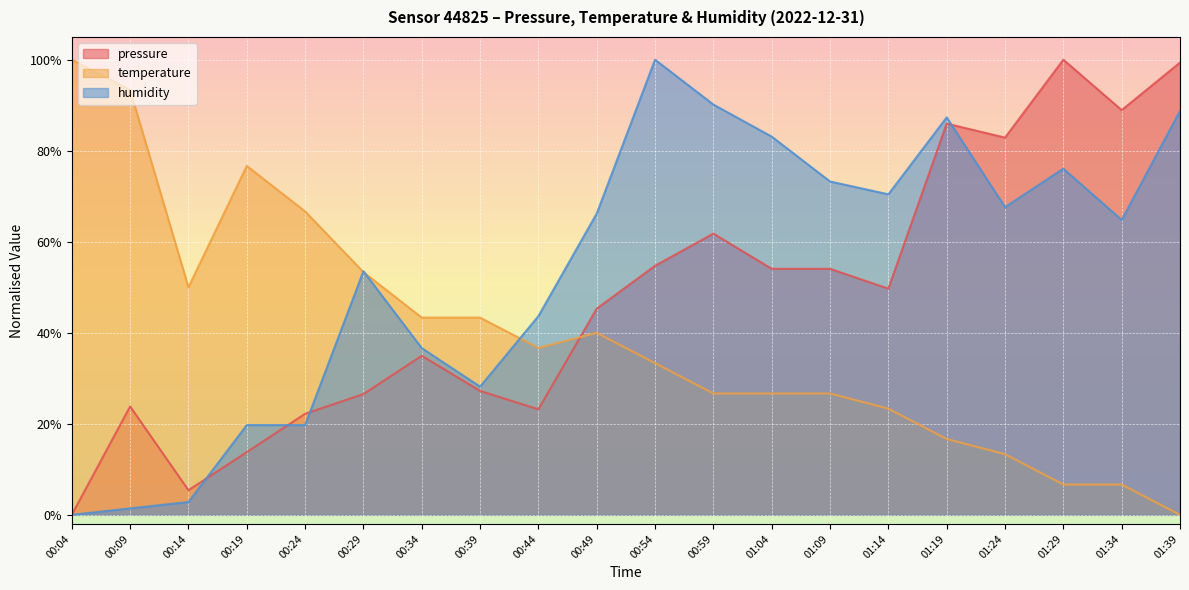

Reading right to left, extract all data points from this chart.

pressure: 01:39=99.4	01:34=88.9	01:29=100.0	01:24=82.9	01:19=86.0	01:14=49.7	01:09=54.1	01:04=54.1	00:59=61.8	00:54=54.7	00:49=45.3	00:44=23.2	00:39=27.2	00:34=34.9	00:29=26.5	00:24=22.2	00:19=13.8	00:14=5.4	00:09=23.8	00:04=0.0
temperature: 01:39=0.0	01:34=6.7	01:29=6.7	01:24=13.3	01:19=16.7	01:14=23.3	01:09=26.7	01:04=26.7	00:59=26.7	00:54=33.3	00:49=40.0	00:44=36.7	00:39=43.3	00:34=43.3	00:29=53.3	00:24=66.7	00:19=76.7	00:14=50.0	00:09=93.3	00:04=100.0
humidity: 01:39=88.7	01:34=64.8	01:29=76.1	01:24=67.6	01:19=87.3	01:14=70.4	01:09=73.2	01:04=83.1	00:59=90.1	00:54=100.0	00:49=66.2	00:44=43.7	00:39=28.2	00:34=36.6	00:29=53.5	00:24=19.7	00:19=19.7	00:14=2.8	00:09=1.4	00:04=0.0